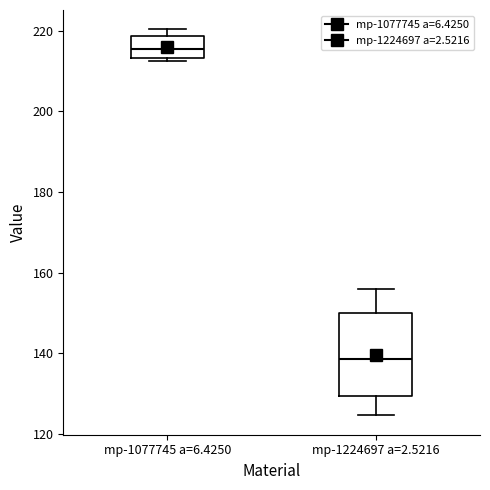

Where is the upper edge of the box for mp-1224697 a=2.5216 on the y-axis? The values are not printed on the chart, so give them approximately, as read against the axis.

150